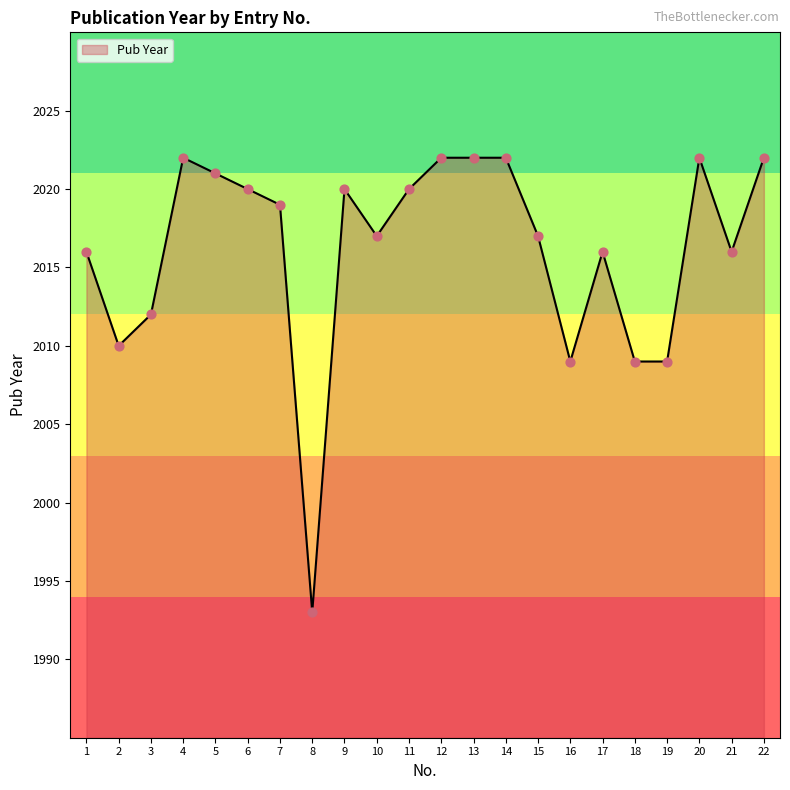

Which has a higher value, 22 or 6?

22